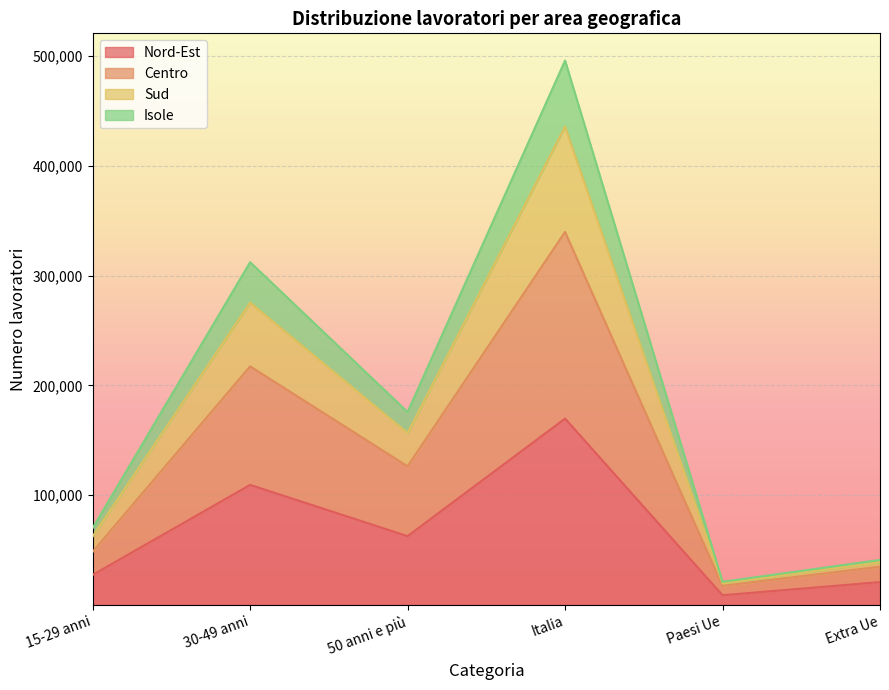

What is the label of the 1st point from the right?

Extra Ue